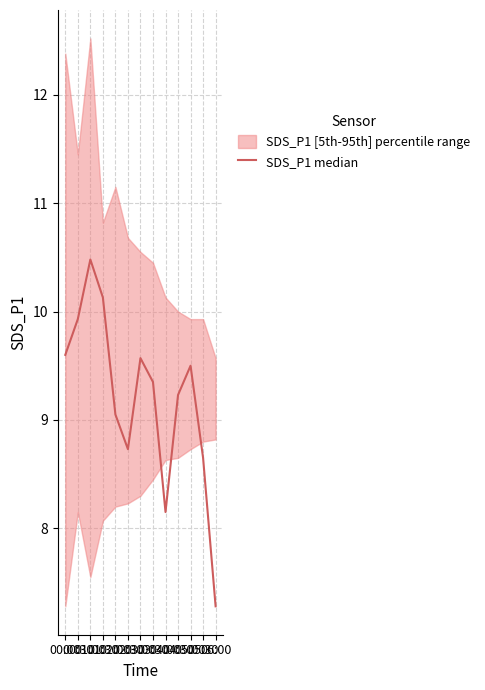

What is the change in value from 02:00 to 06:00?

-1.8